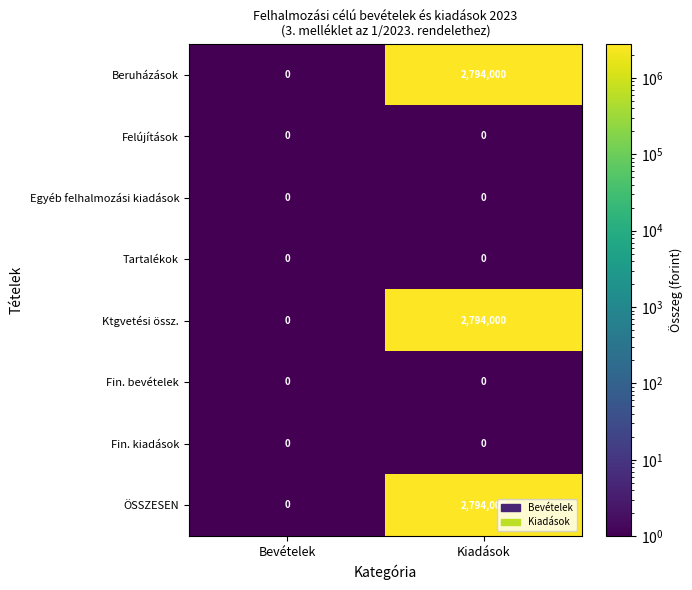

What is the minimum value shown in the chart?

0